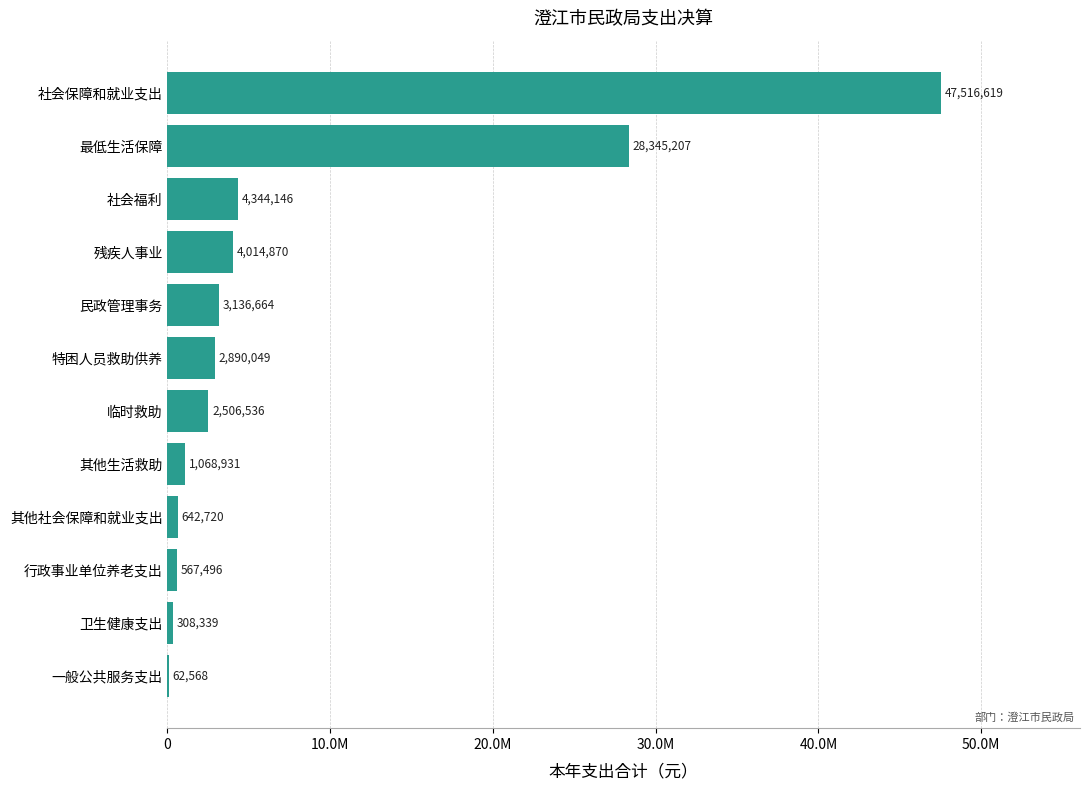

What is the difference between the maximum and minimum values?

47454051.1